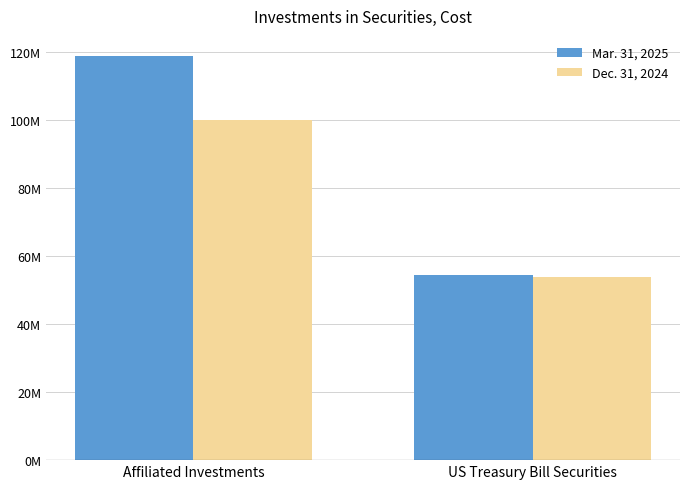

What is the label of the 1st bar from the right?

US Treasury Bill Securities